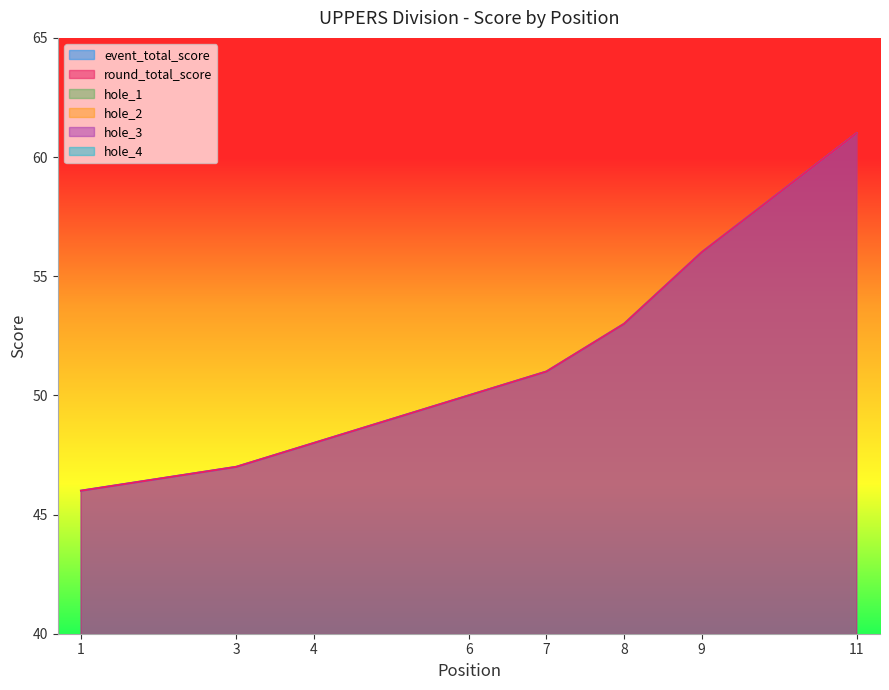

In hole_2, how many points are higher than both neighbors (excluding endpoints)?

2